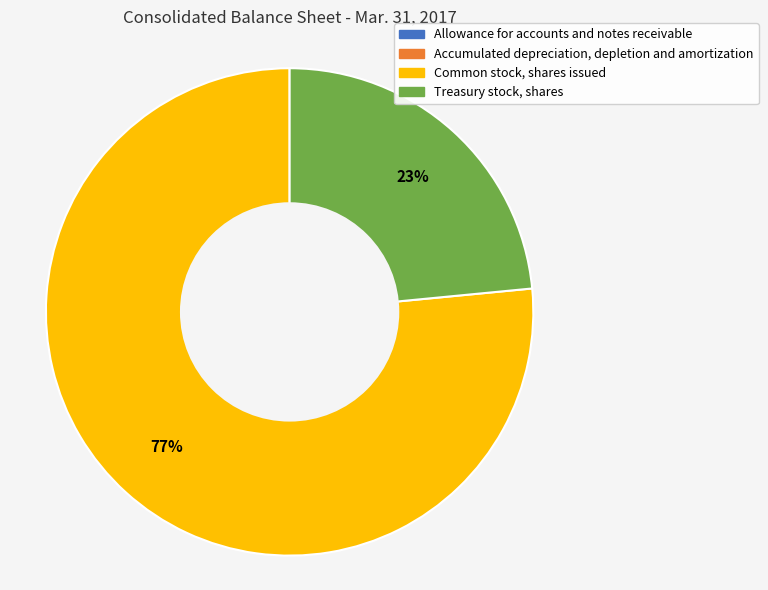

To the nearest percent, what is the average slice percentage?

25%